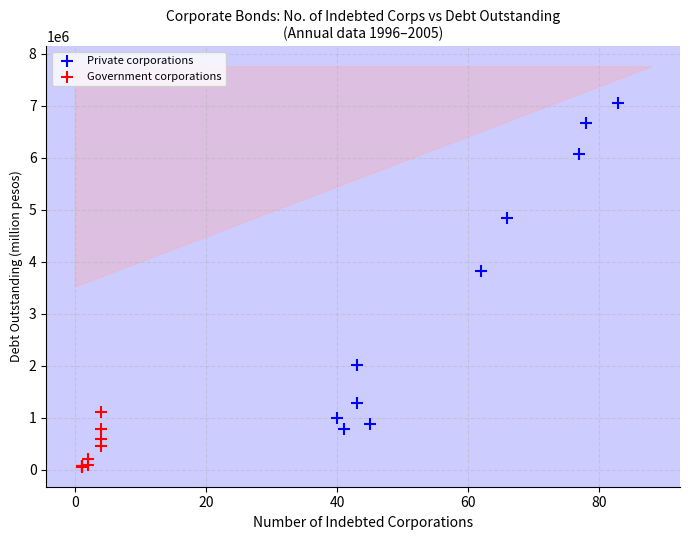

Which series contains the highest Y value?

Private corporations